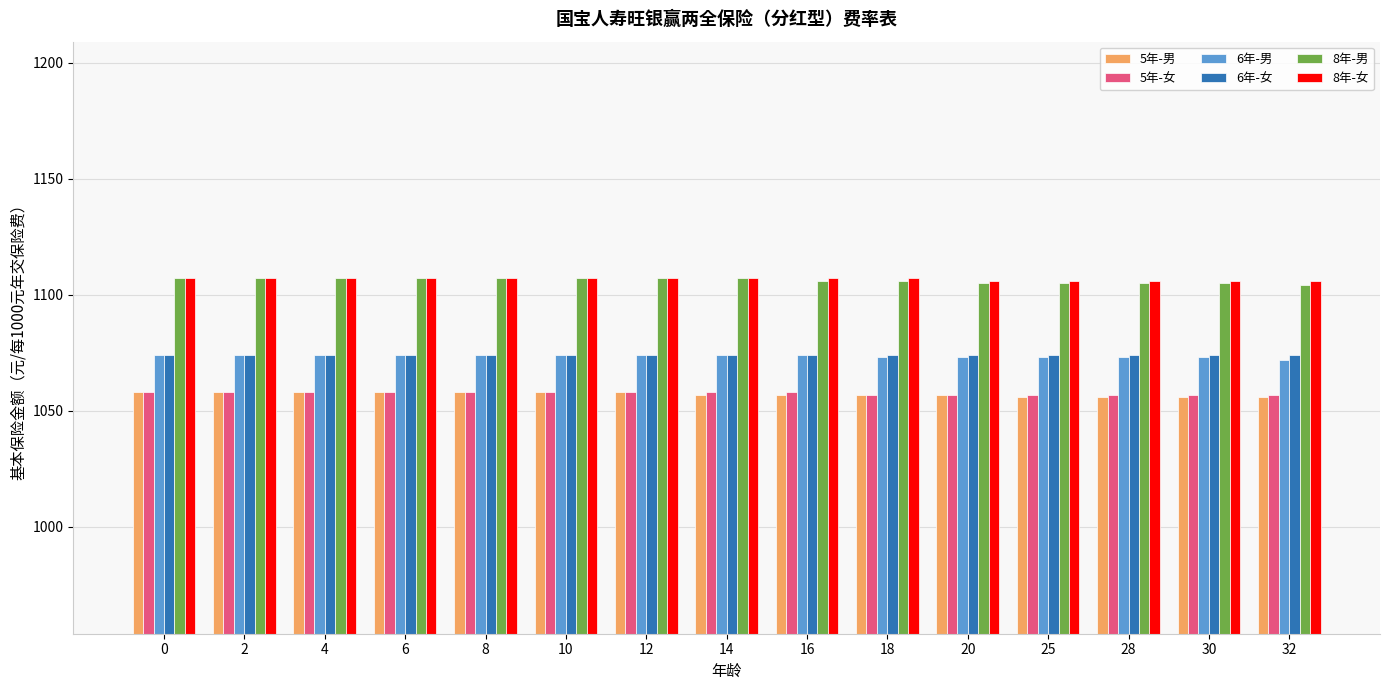

The value of 6年-女 at 4 is 1611. True or false?

False